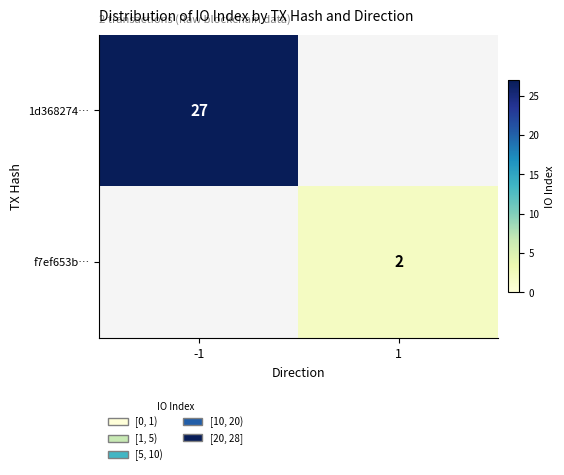

True or false: 1d368274… has a value of 27 at -1.

True